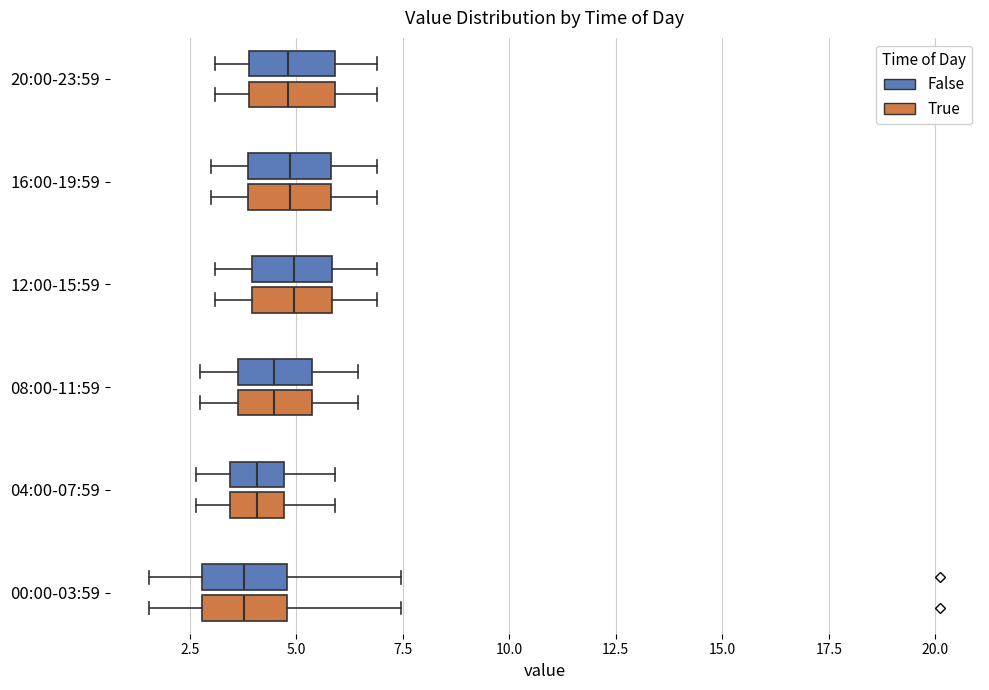

Where does the median line of the box for 20:00-23:59 (True) sit on the x-axis? The values are not printed on the chart, so give them approximately, as read against the axis.

5.0